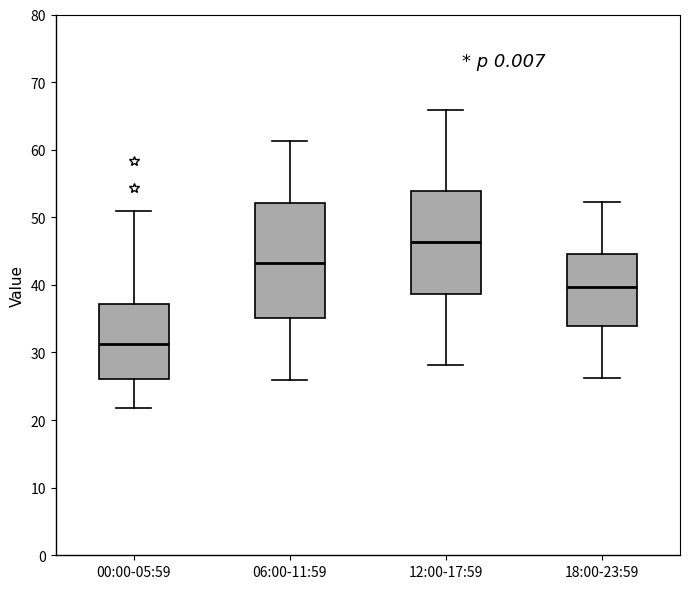

Reading left to right, read every box against the y-axis: the position of its median line, the range the box covers, and the ends of its whiskers. The values are not printed on the chart, so give them approximately, as read against the axis.

00:00-05:59: median 31, box 26 to 37, whiskers 22 to 51
06:00-11:59: median 43, box 35 to 52, whiskers 26 to 61
12:00-17:59: median 46, box 39 to 54, whiskers 28 to 66
18:00-23:59: median 40, box 34 to 45, whiskers 26 to 52